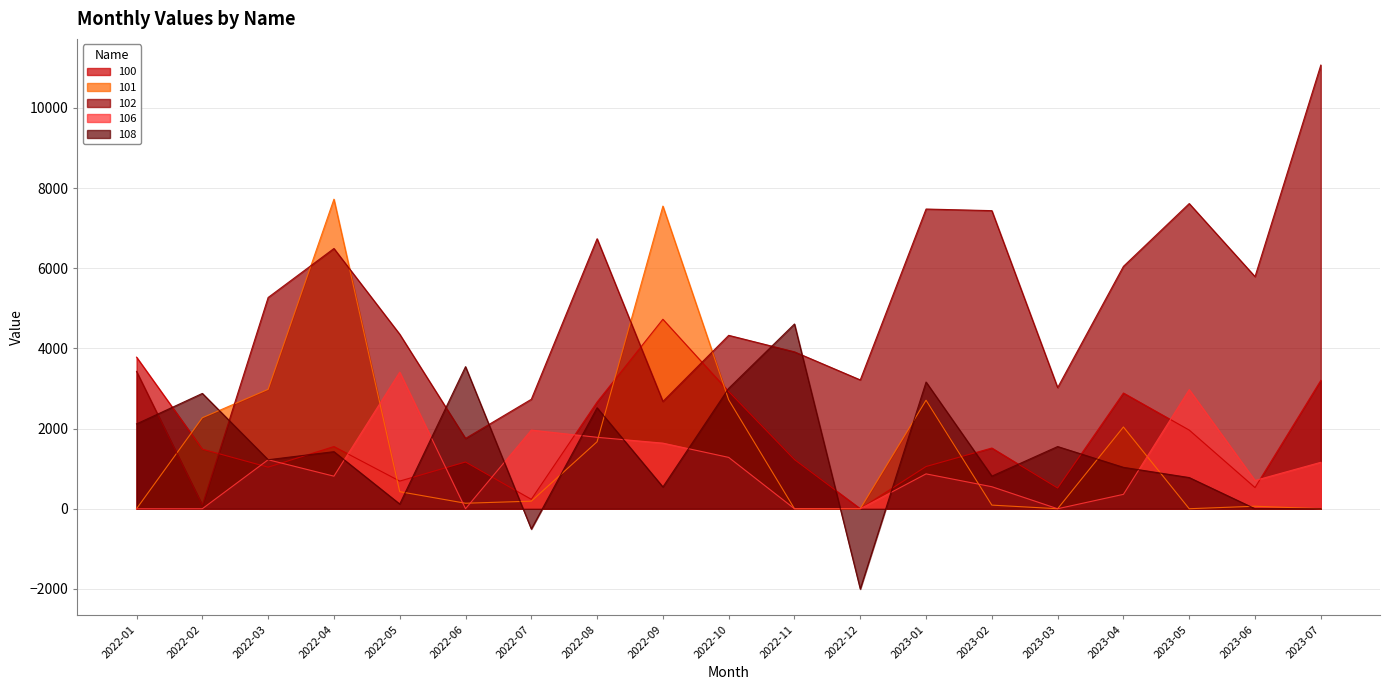

What is the label of the 9th point from the left?

2022-09